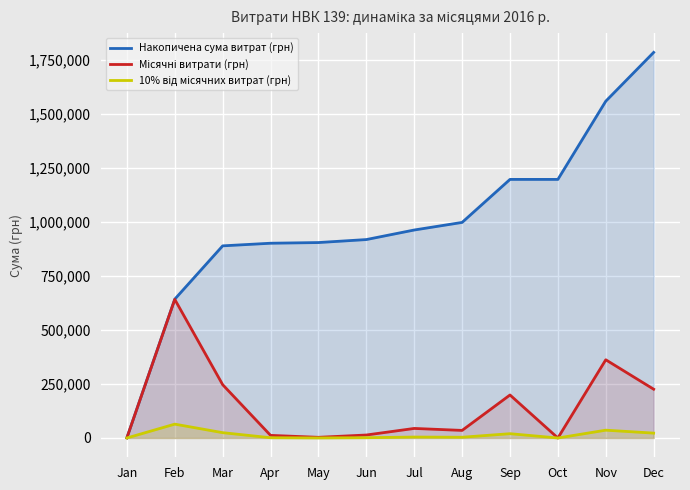

True or false: 10% від місячних витрат (грн) has a value of 100.3 at Jan.

True